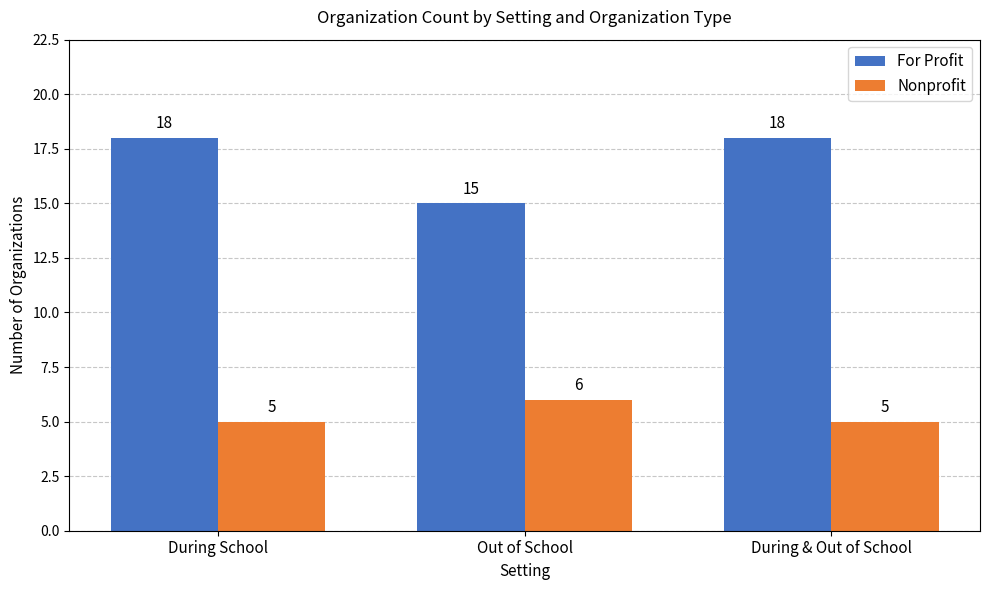

How many data points in For Profit are less than 18?

1